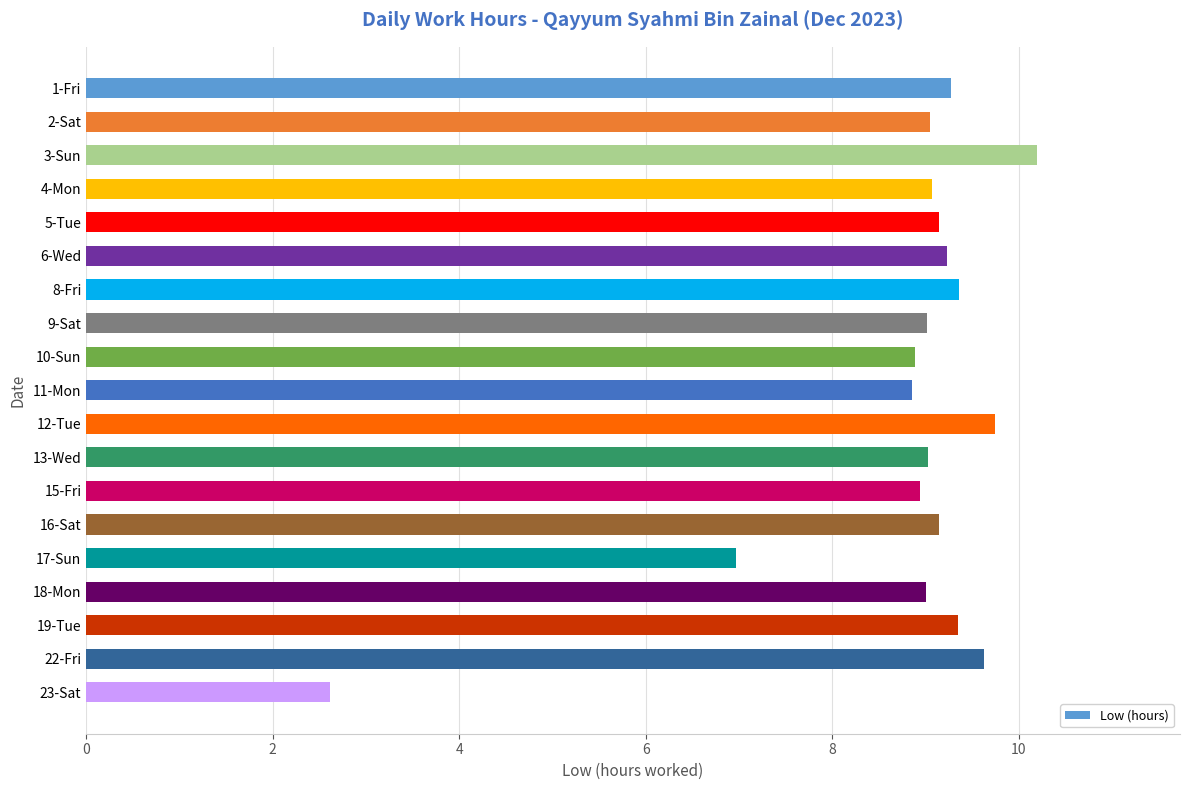

At which label is the value closest to 6?

17-Sun